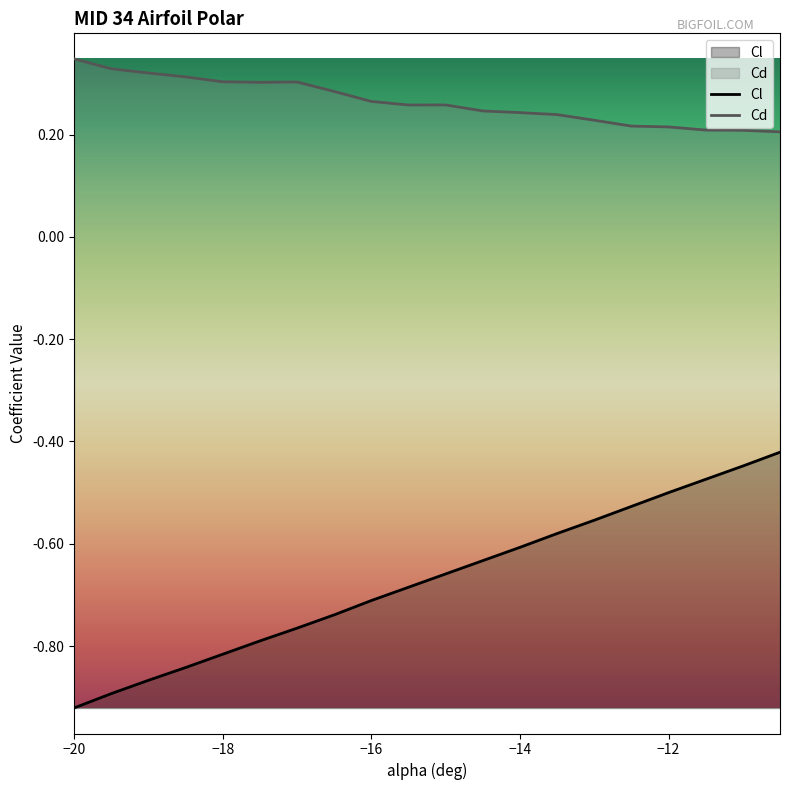

Reading right to left, what are all the values shown in this chart?

Cl: -10.5=-0.4	-11=-0.4	-11.5=-0.5	-12=-0.5	-12.5=-0.5	-13=-0.6	-13.5=-0.6	-14=-0.6	-14.5=-0.6	-15=-0.7	-15.5=-0.7	-16=-0.7	-16.5=-0.7	-17=-0.8	-17.5=-0.8	-18=-0.8	-18.5=-0.8	-19=-0.9	-19.5=-0.9	-20=-0.9
Cd: -10.5=0.2	-11=0.2	-11.5=0.2	-12=0.2	-12.5=0.2	-13=0.2	-13.5=0.2	-14=0.2	-14.5=0.2	-15=0.3	-15.5=0.3	-16=0.3	-16.5=0.3	-17=0.3	-17.5=0.3	-18=0.3	-18.5=0.3	-19=0.3	-19.5=0.3	-20=0.3